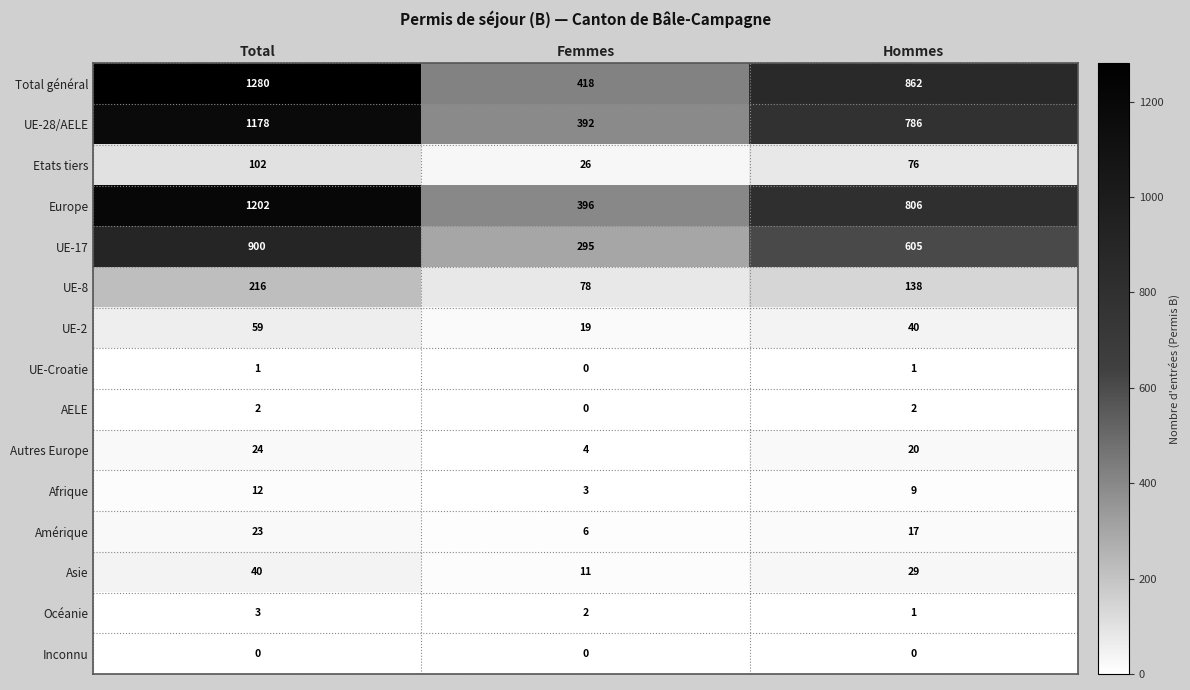

Count the Asie values in the range 11 to 40.

3